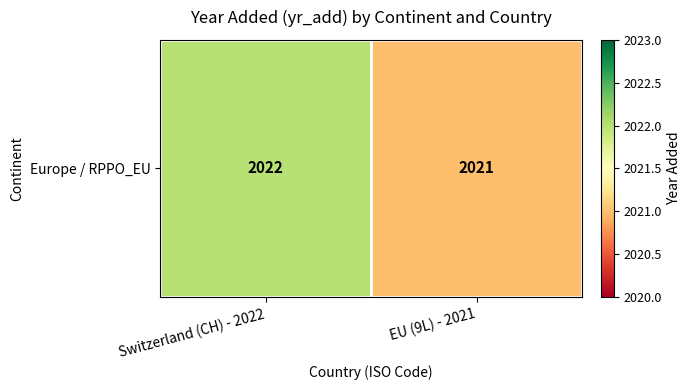

Is it true that the value at EU (9L) - 2021 is 771?

False